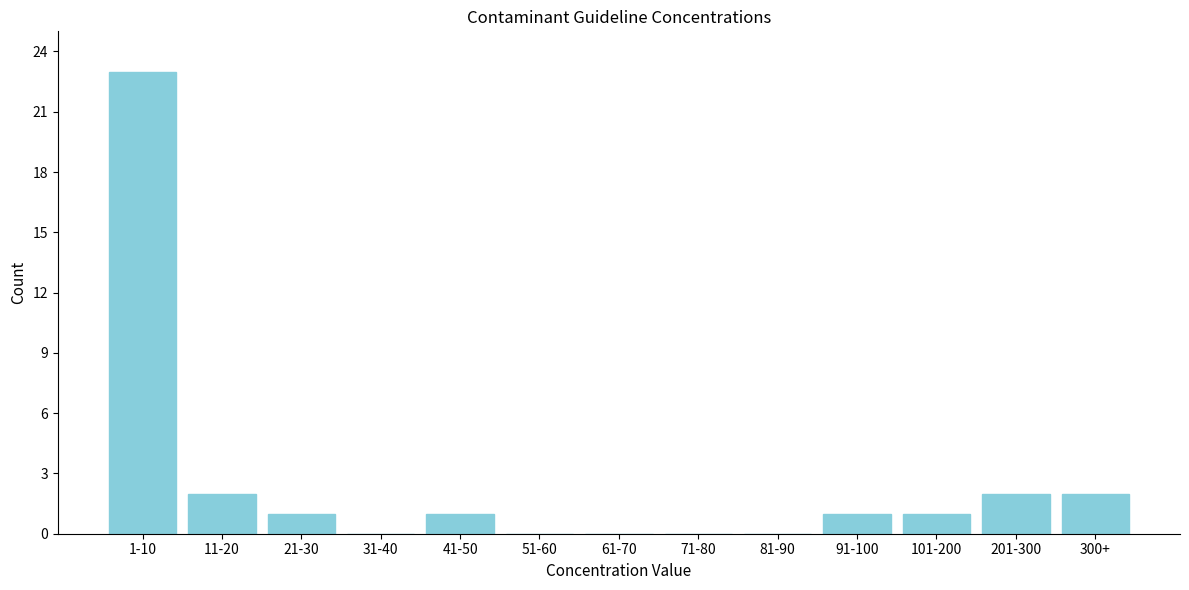

Reading left to right, what are all the values shown in this chart?

1-10=23	11-20=2	21-30=1	31-40=0	41-50=1	51-60=0	61-70=0	71-80=0	81-90=0	91-100=1	101-200=1	201-300=2	300+=2